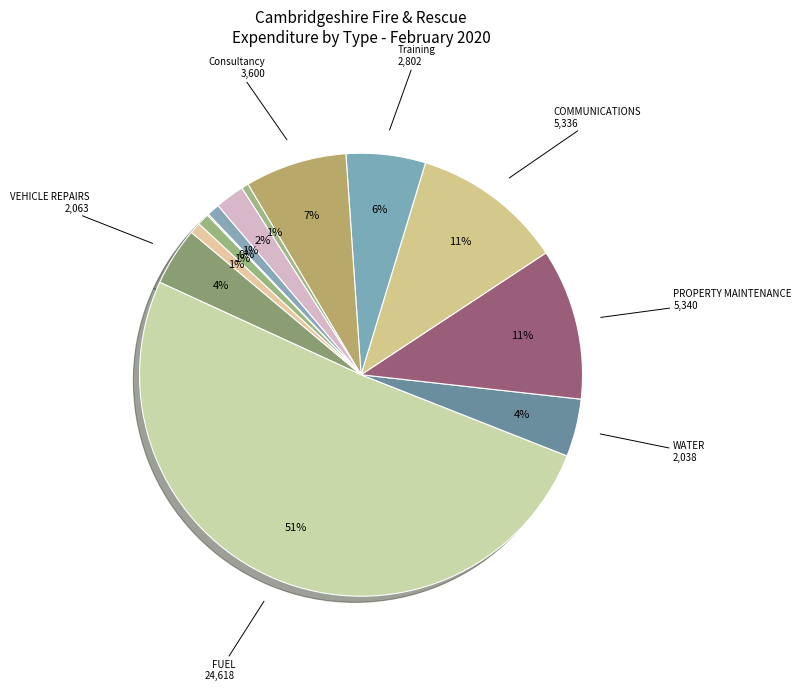

How many segments does this pie chart have?

13